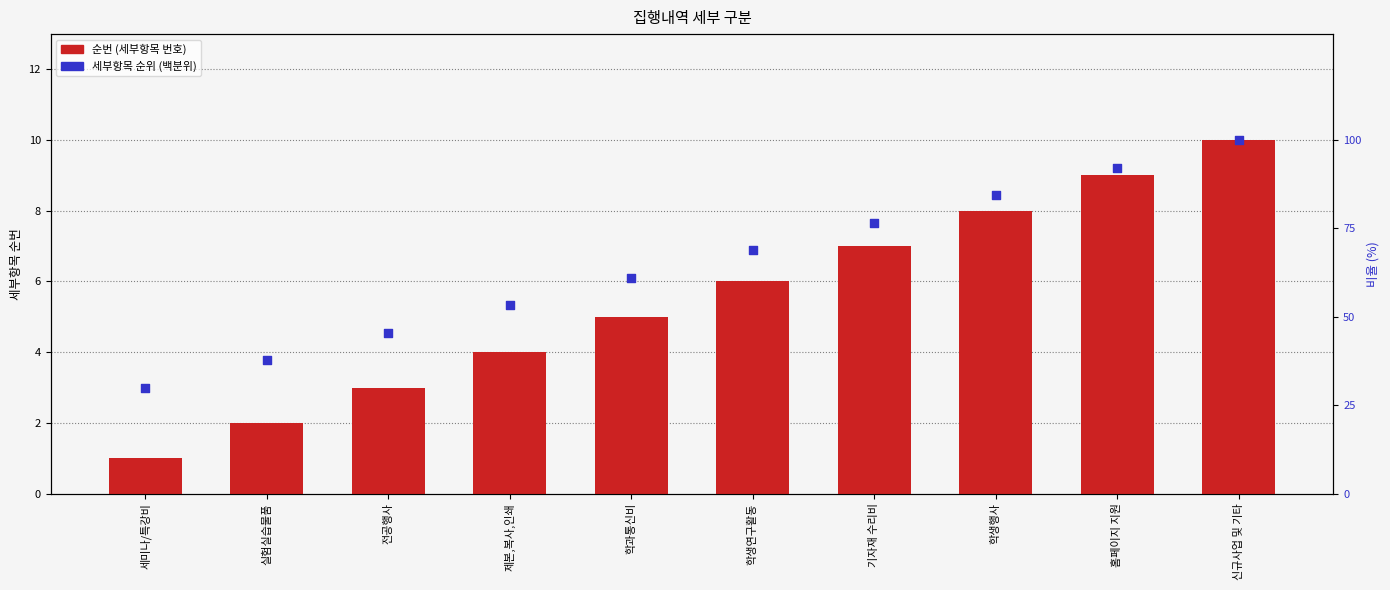

At how many categories does at least one series exceed 59?

6